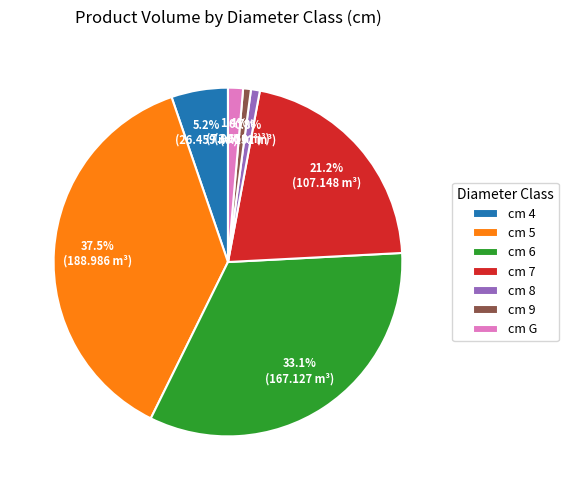

How many segments does this pie chart have?

7